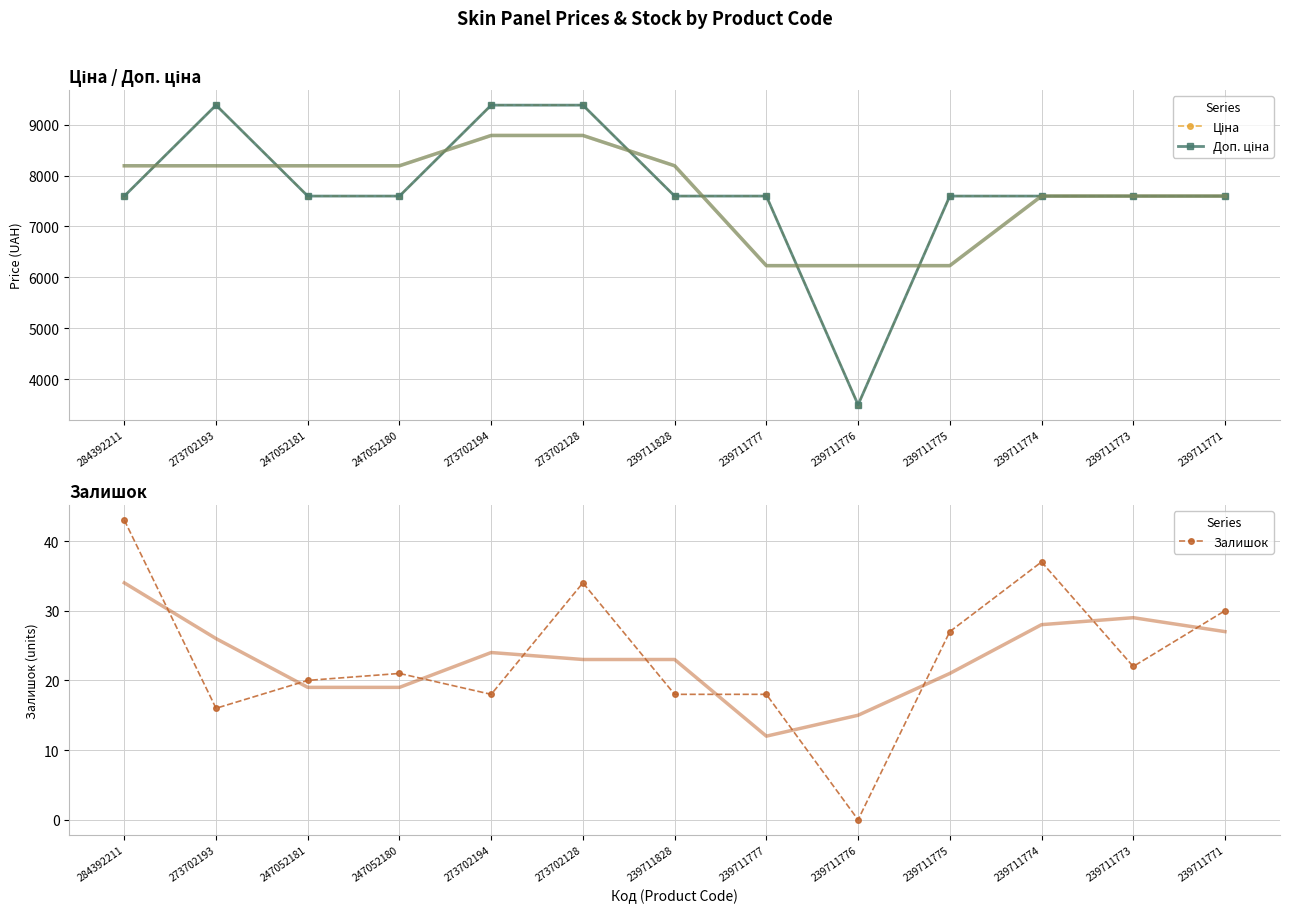

Is the value of Доп. ціна at 239711773 greater than the value of Залишок at 247052181?

Yes